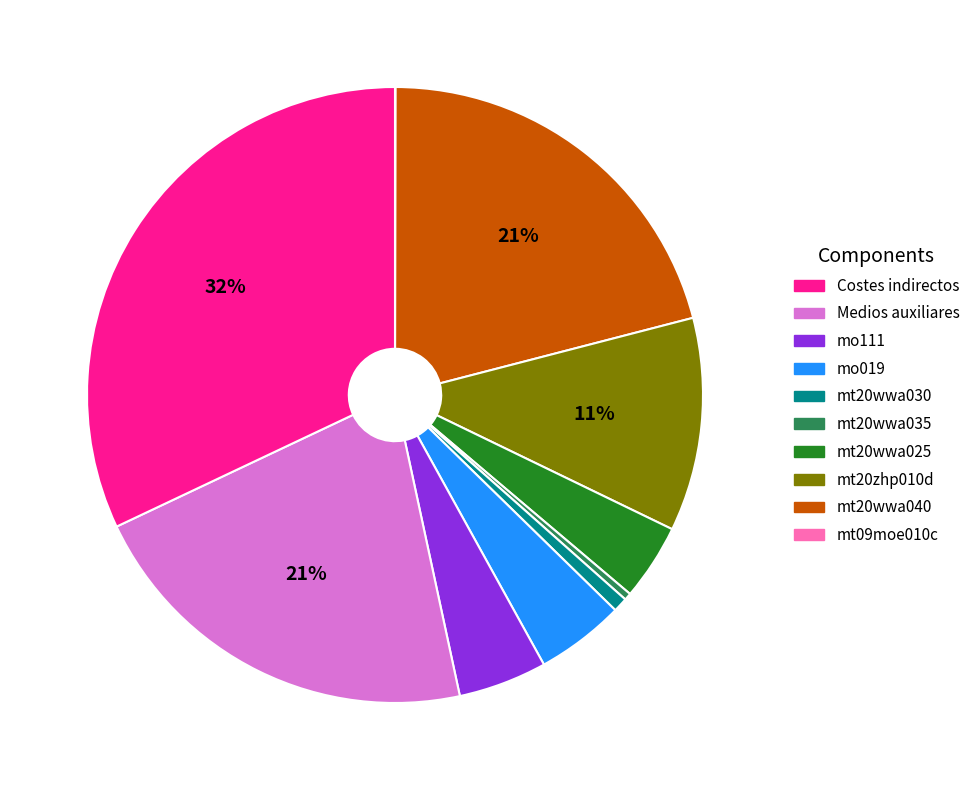

Does any single category account for the majority?

No